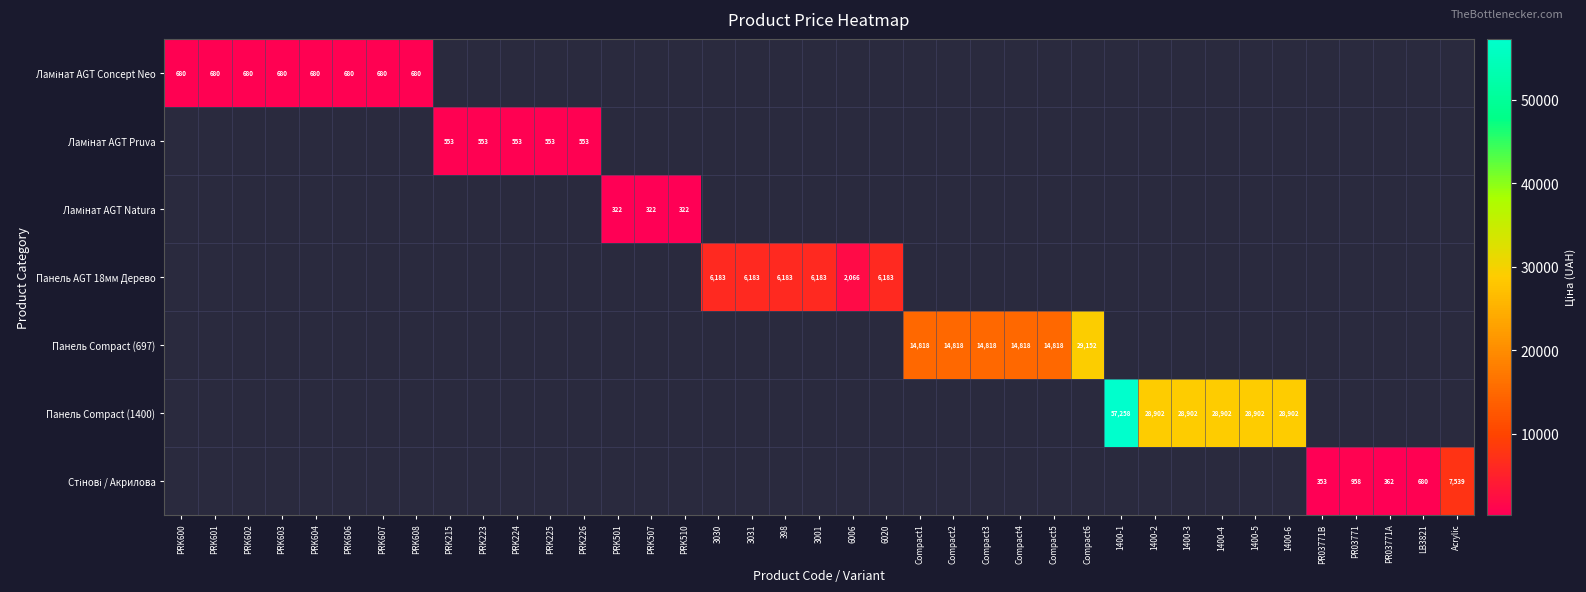

At which label is Ламінат AGT Concept Neo closest to 679?

PRK600